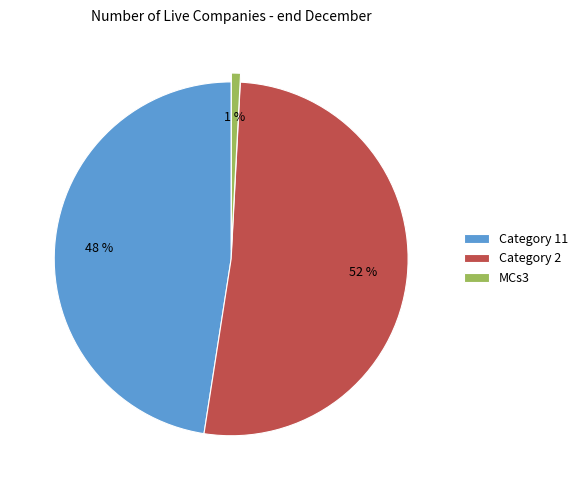

Which slice is the smallest?

MCs3